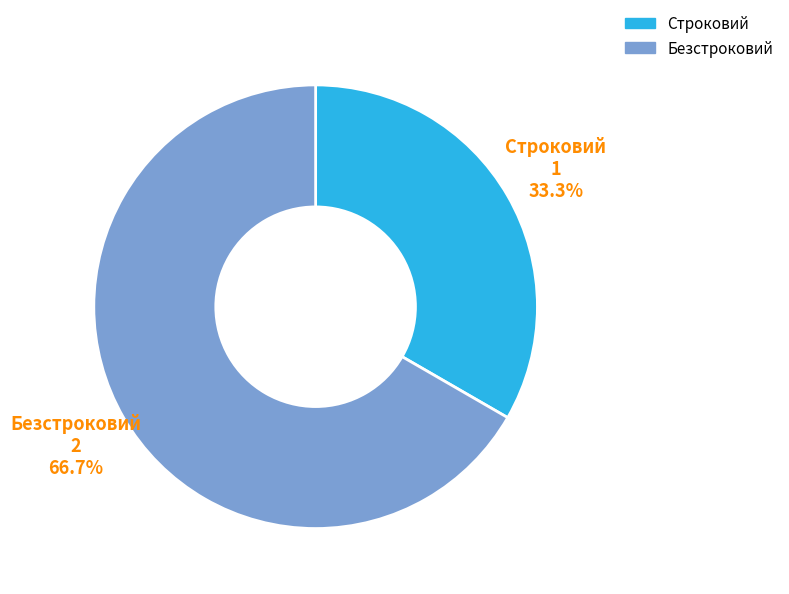

To the nearest percent, what is the difference between the Строковий and Безстроковий slice percentages?

33%